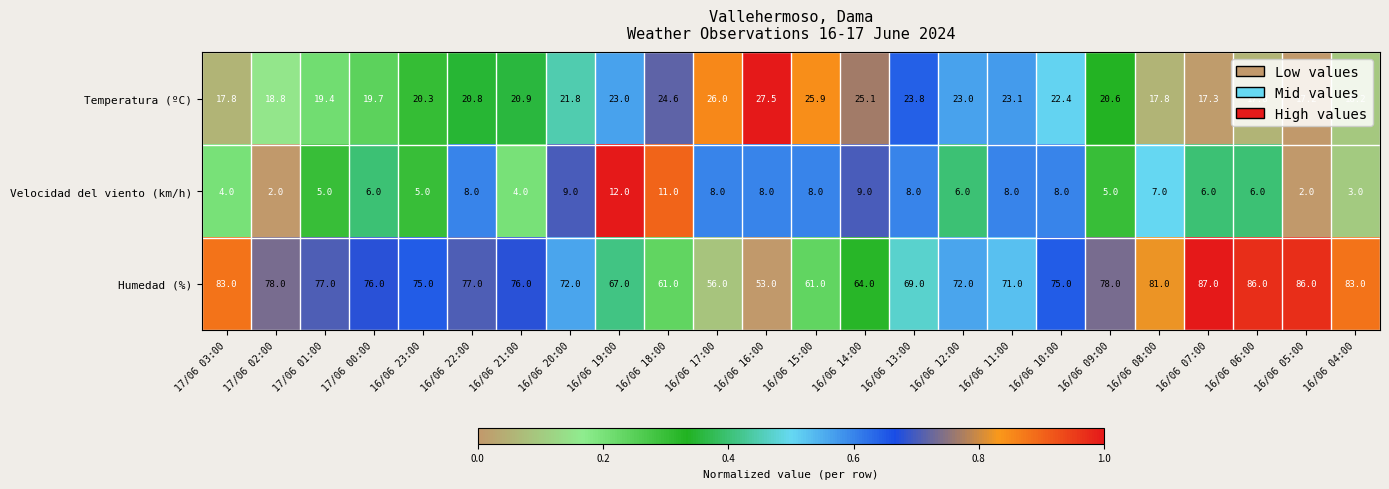

What is the difference between the Humedad (%) values at 16/06 09:00 and 16/06 18:00?

17.0